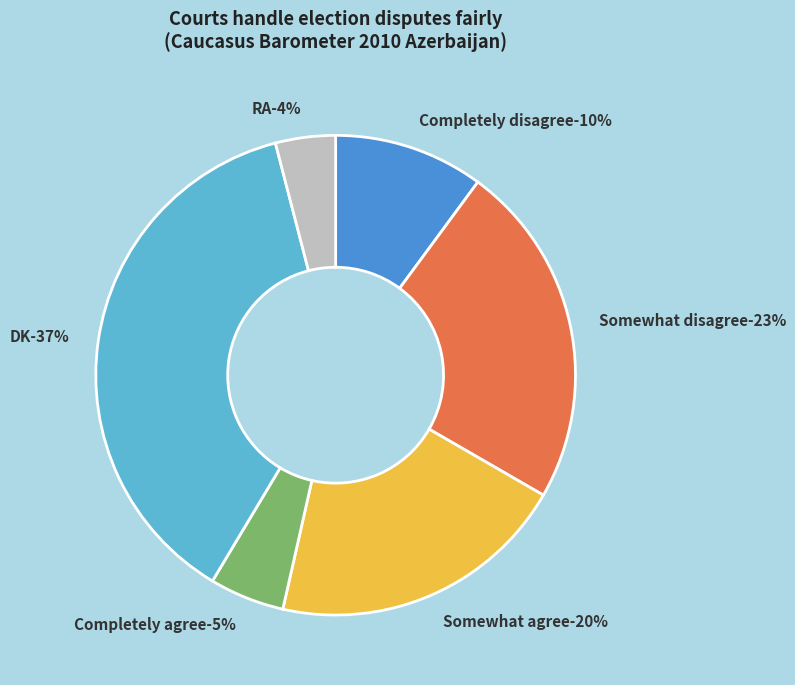

Rank the categories by value from lowest to highest.

RA, Completely agree, Completely disagree, Somewhat agree, Somewhat disagree, DK